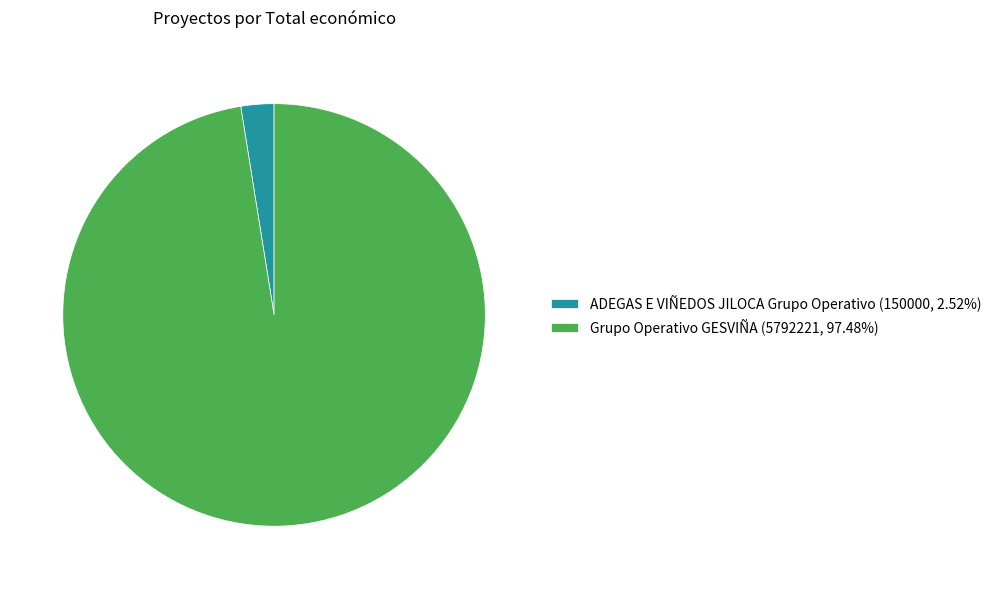

Combined, do Grupo Operativo GESVIÑA and ADEGAS E VIÑEDOS JILOCA Grupo Operativo account for over 50%?

Yes